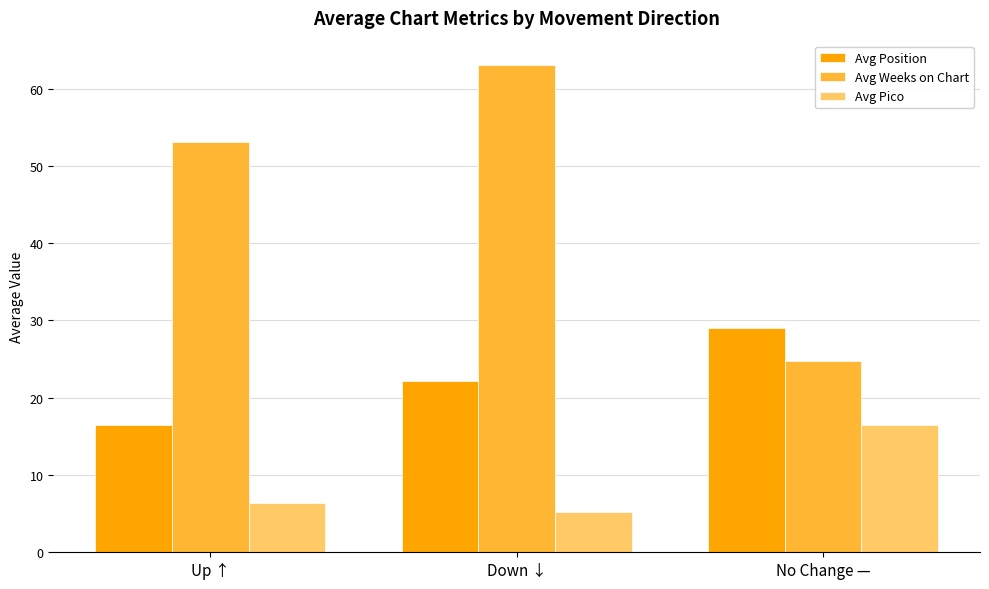

How many series are shown in this chart?

3